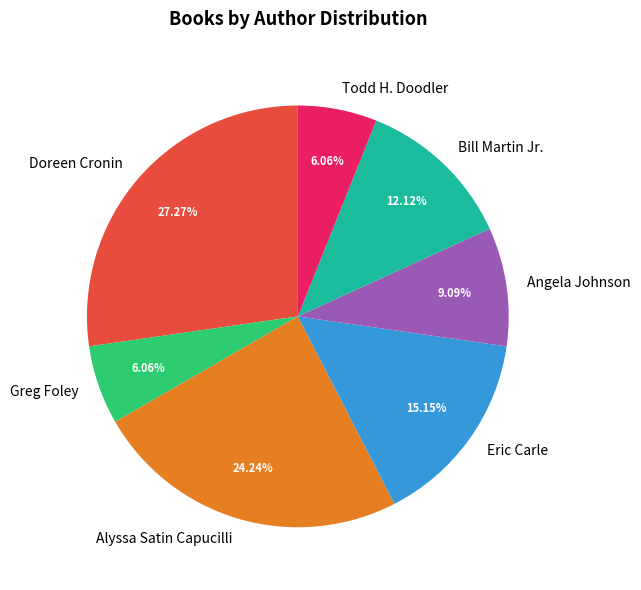

Which slice is the largest?

Doreen Cronin